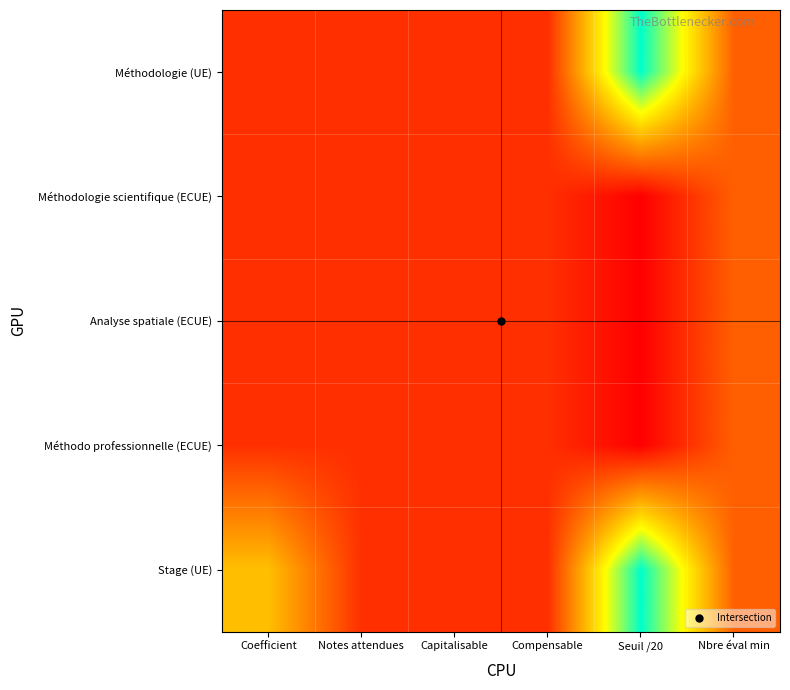

Reading left to right, transcribe all the data shown in this chart.

Méthodologie (UE): Coefficient=1	Notes attendues=1	Capitalisable=1	Compensable=1	Seuil /20=8	Nbre éval min=2
Méthodologie scientifique (ECUE): Coefficient=1	Notes attendues=1	Capitalisable=1	Compensable=1	Seuil /20=0	Nbre éval min=2
Analyse spatiale (ECUE): Coefficient=1	Notes attendues=1	Capitalisable=1	Compensable=1	Seuil /20=0	Nbre éval min=2
Méthodo professionnelle (ECUE): Coefficient=1	Notes attendues=1	Capitalisable=1	Compensable=1	Seuil /20=0	Nbre éval min=2
Stage (UE): Coefficient=4	Notes attendues=1	Capitalisable=1	Compensable=1	Seuil /20=8	Nbre éval min=2